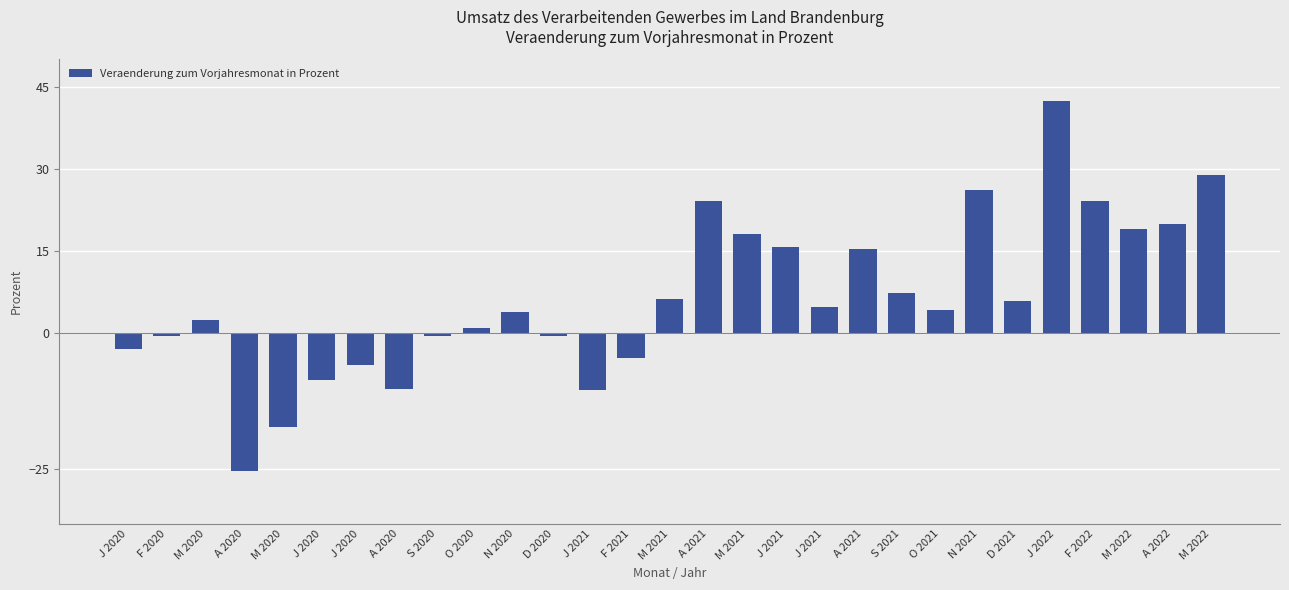

What is the smallest value displayed?

-25.3